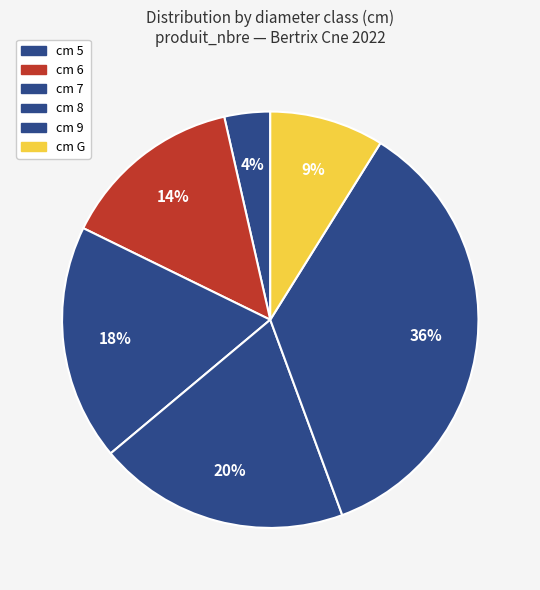

How many segments does this pie chart have?

6